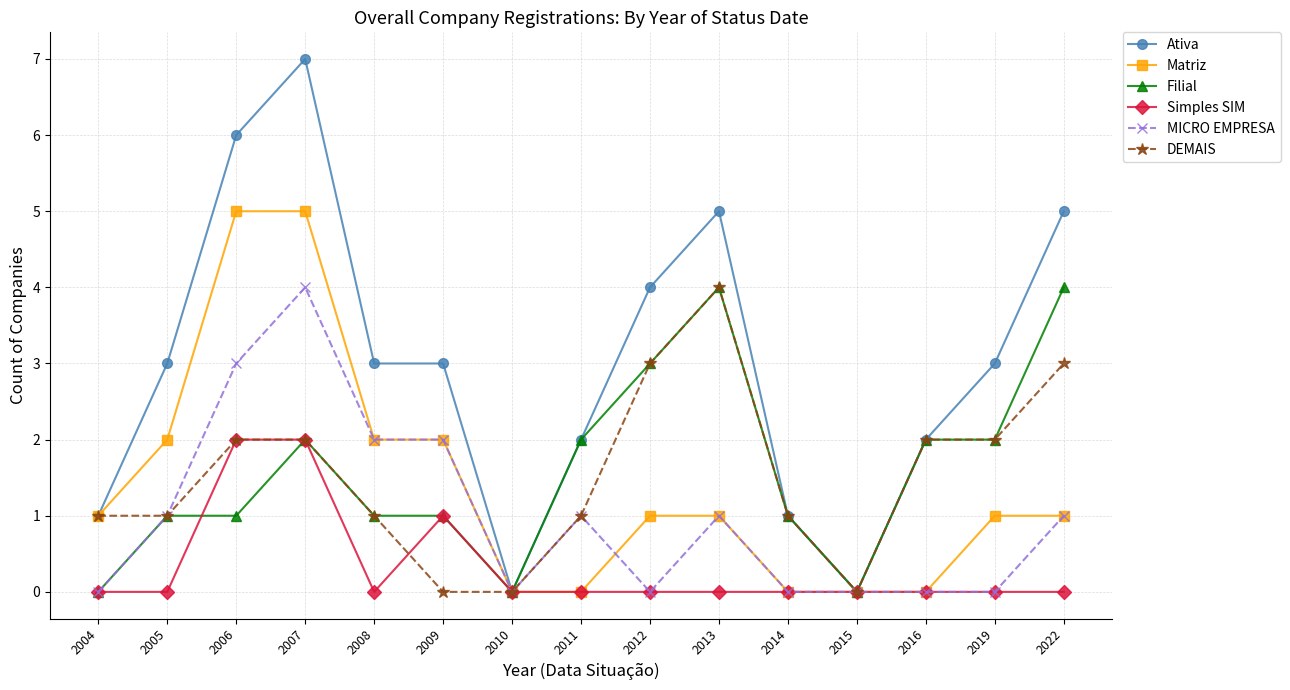

Which series has the widest spread of values?

Ativa